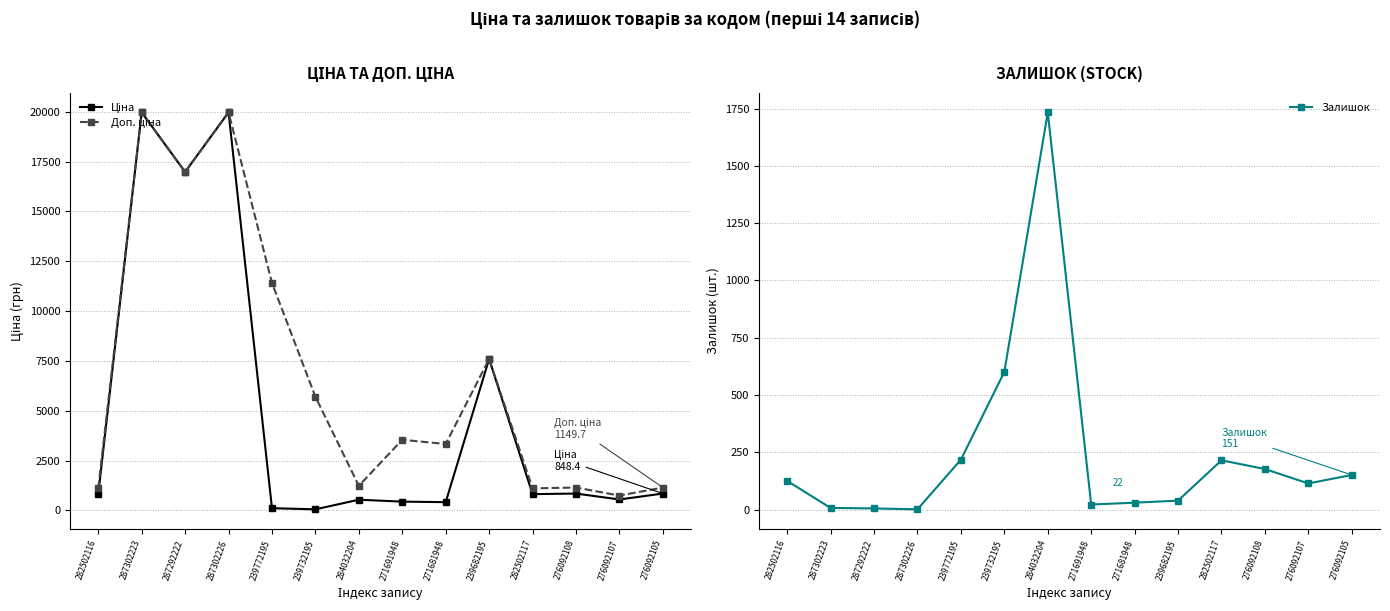

How many interior local valleys does the Залишок series have?

3